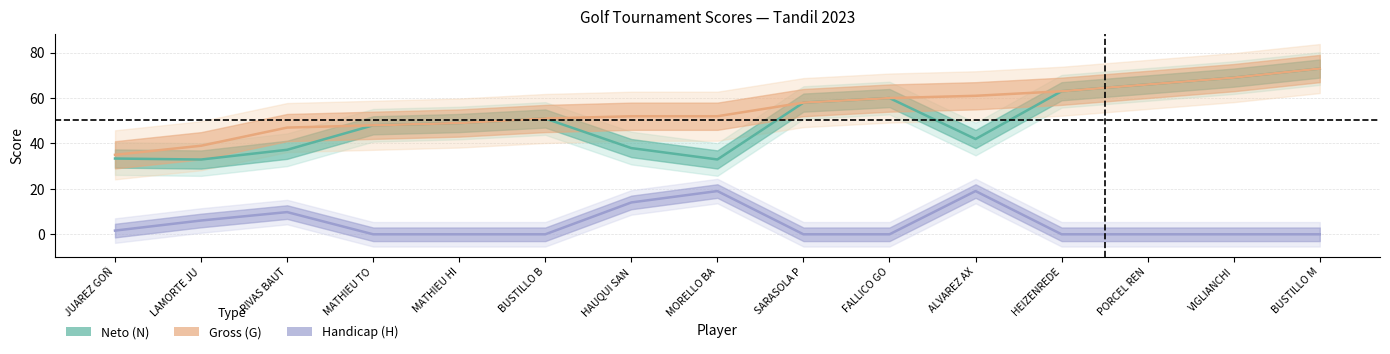

Rank the series at BUSTILLO B from highest to lowest value.

Neto (N), Gross (G), Handicap (H)